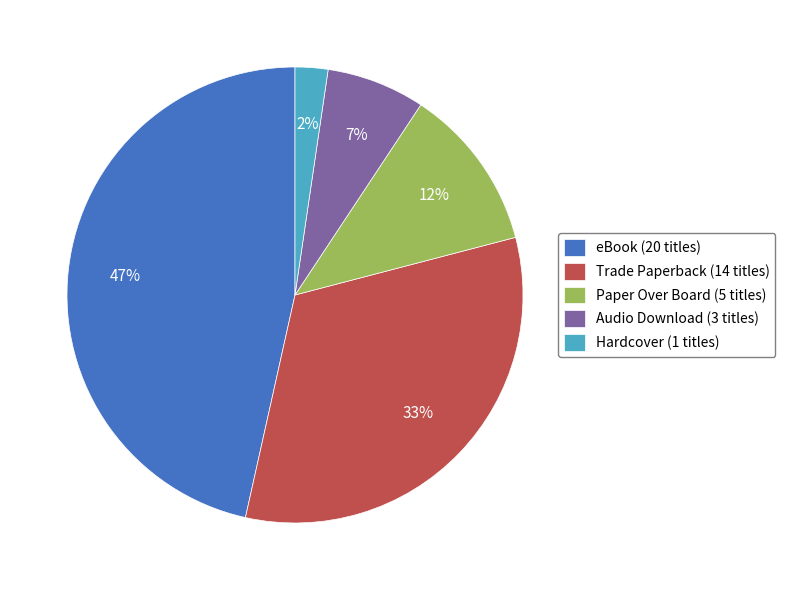

Combined, do Audio Download (3 titles) and Paper Over Board (5 titles) account for over 50%?

No